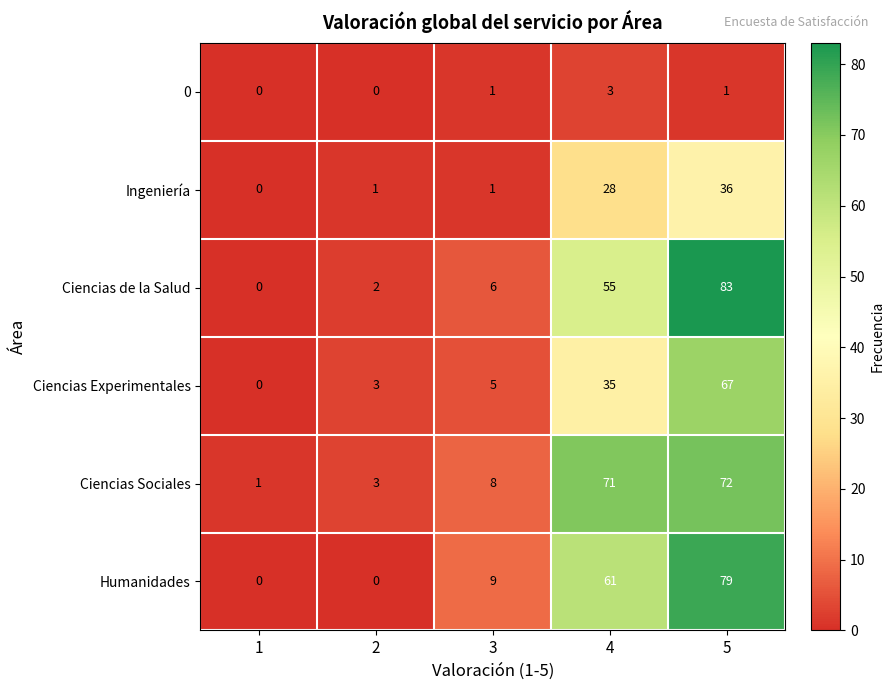

What is the difference between the maximum and minimum values in the Ciencias Sociales series?

71